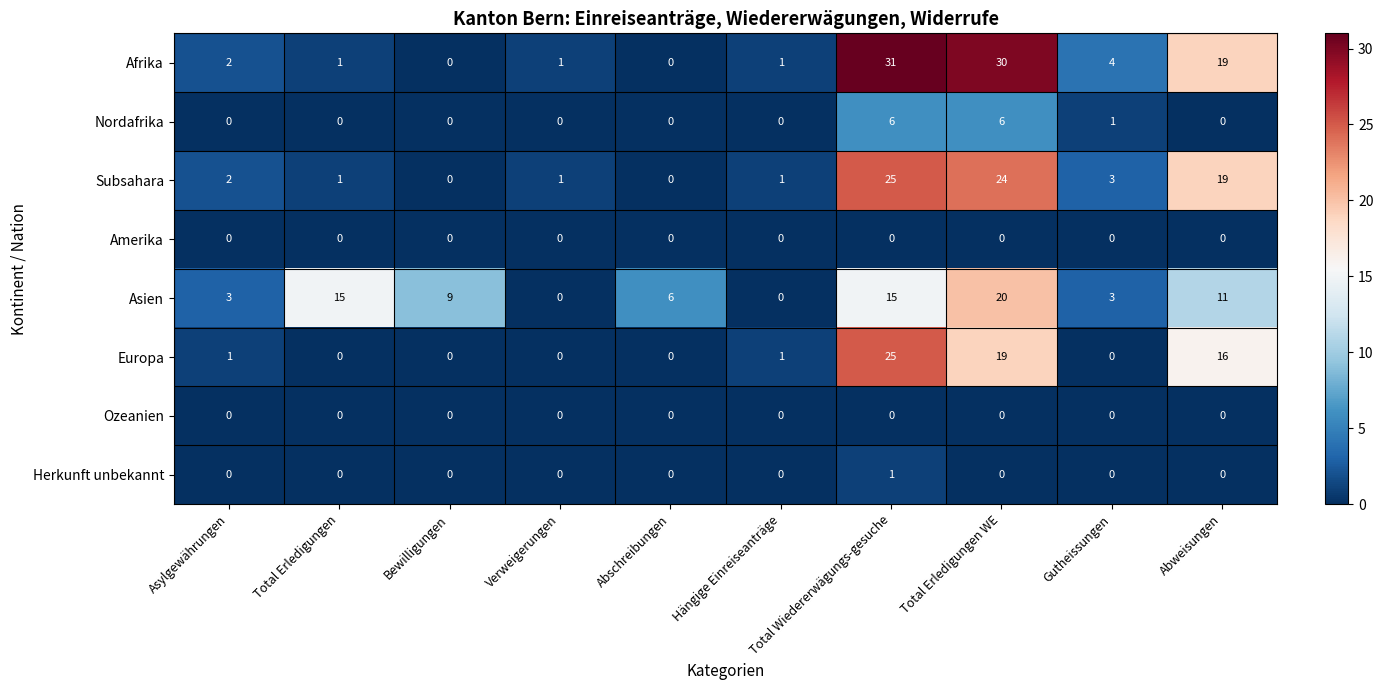

What is the difference between the maximum and minimum values in the Asien series?

20